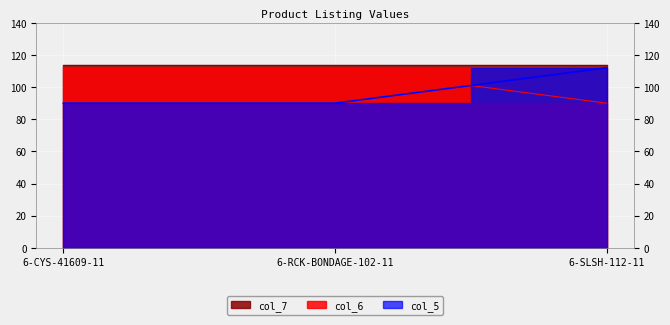

List the labels in order of value, smallest first.

6-SLSH-112-11, 6-CYS-41609-11, 6-RCK-BONDAGE-102-11